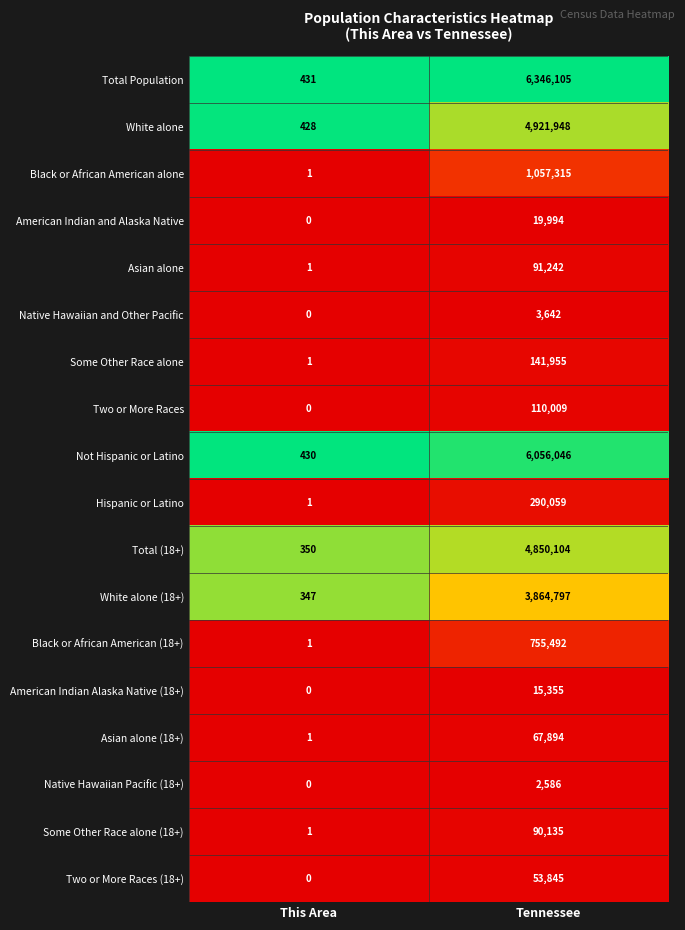

At how many categories does at least one series exceed 0?

2